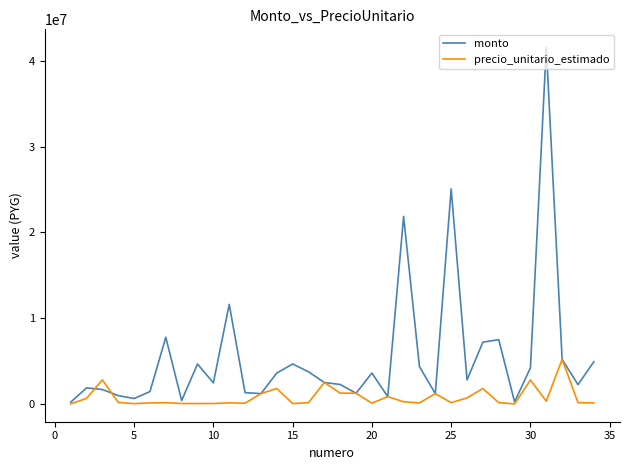

What is the highest value of the monto series?

41600000